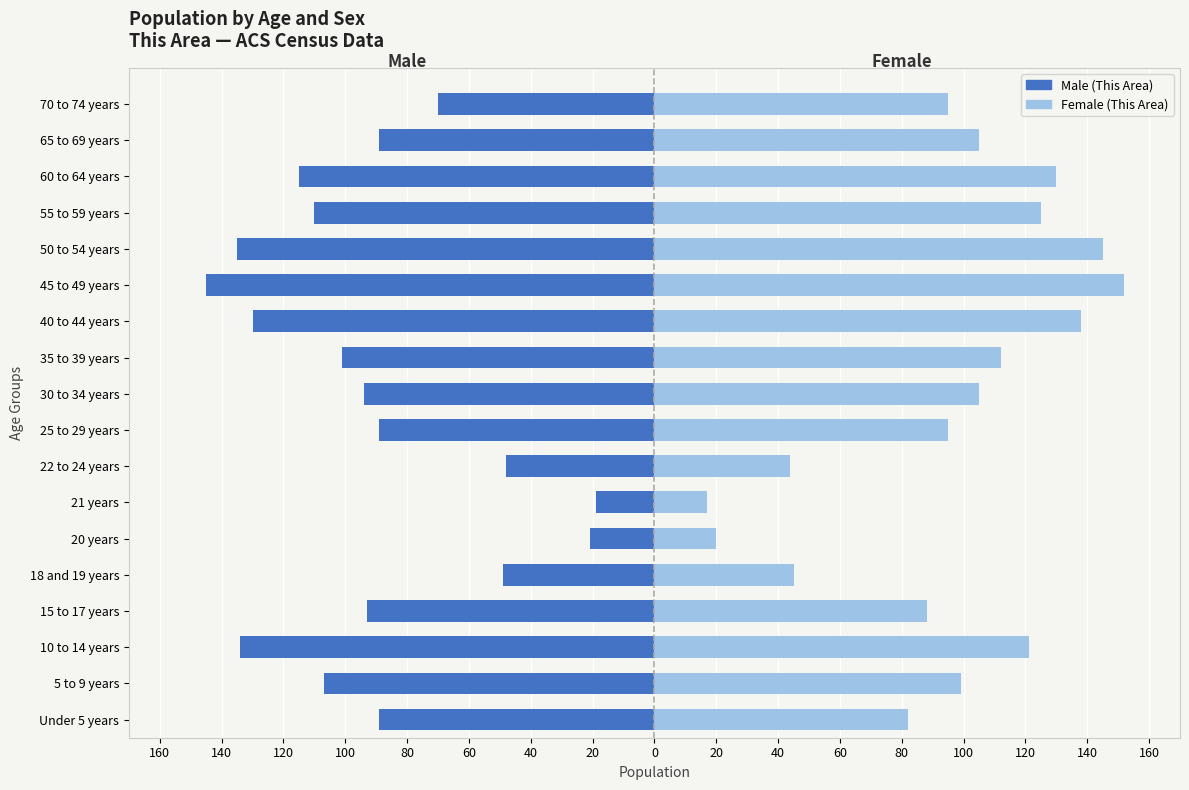

What is the sum of all Female (This Area) values?

1718